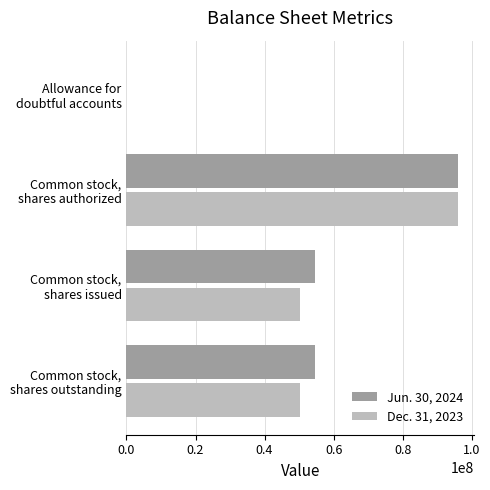

How many data points does each series have?

4